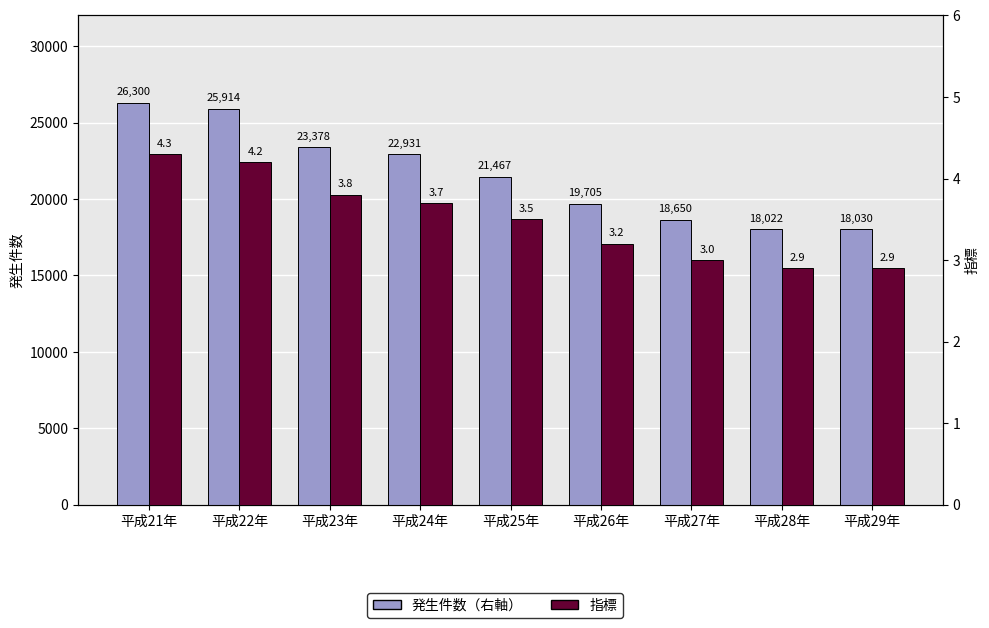

Reading left to right, what are all the values shown in this chart?

発生件数（右軸）: 26300.0	25914.0	23378.0	22931.0	21467.0	19705.0	18650.0	18022.0	18030.0
指標: 4.3	4.2	3.8	3.7	3.5	3.2	3.0	2.9	2.9